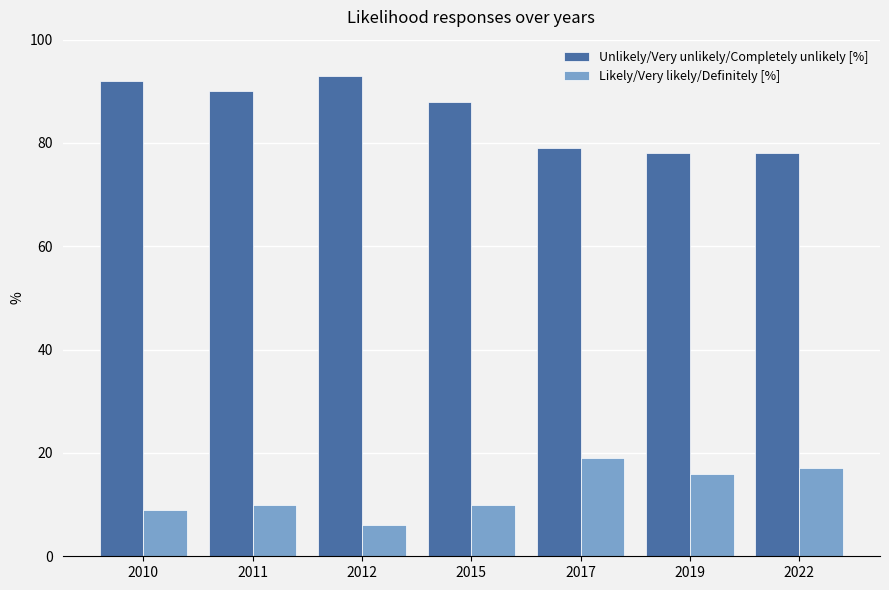

Does the chart contain stacked bars?

No